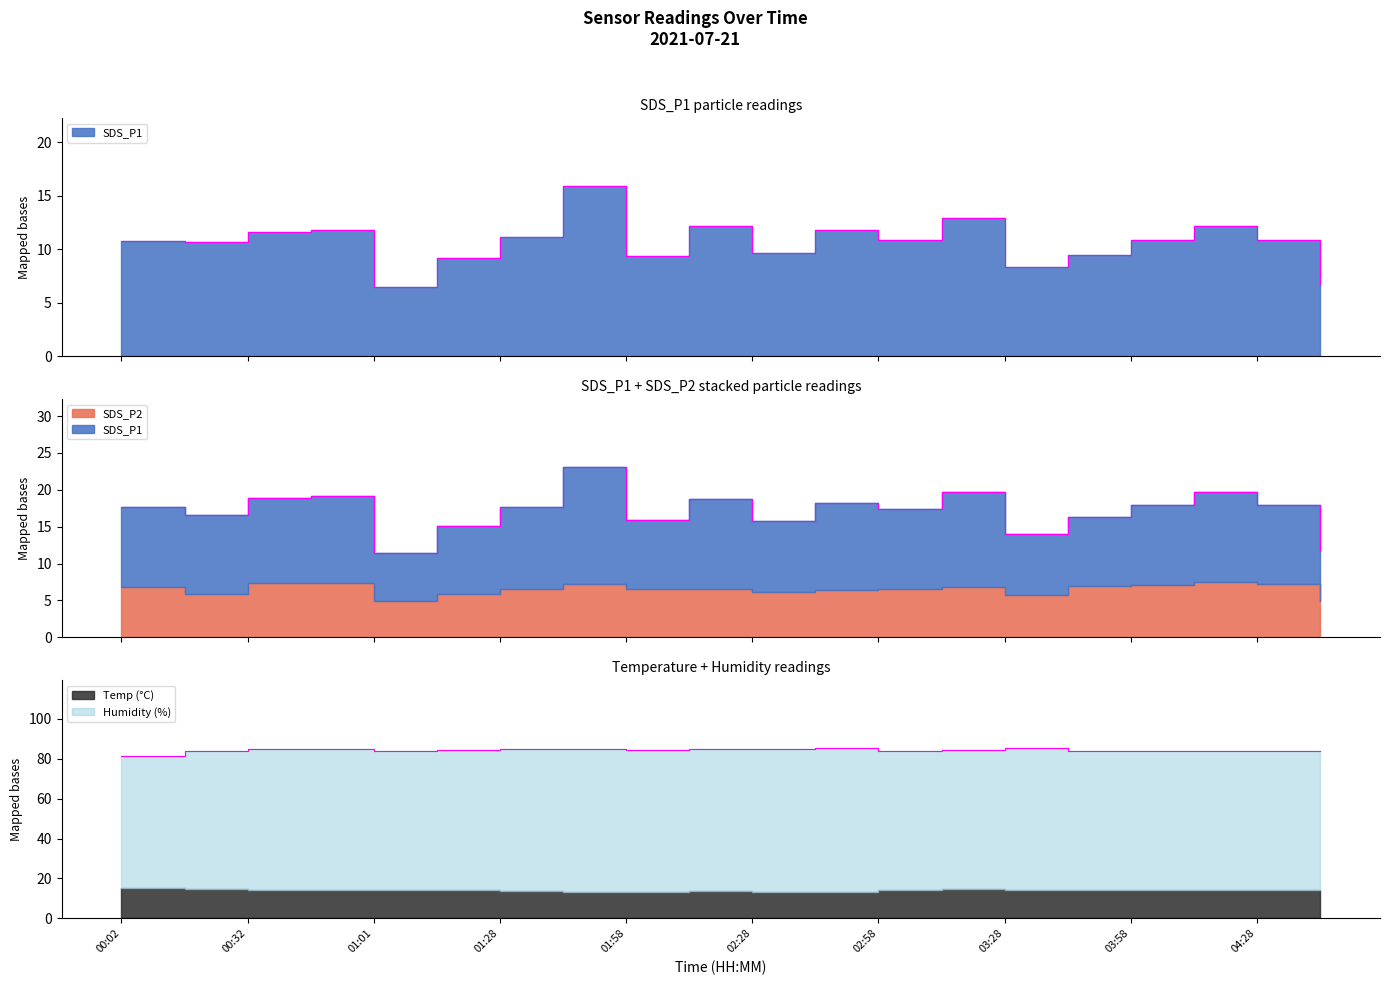

Is it true that Humidity equals 47.6 at 03:28?

False